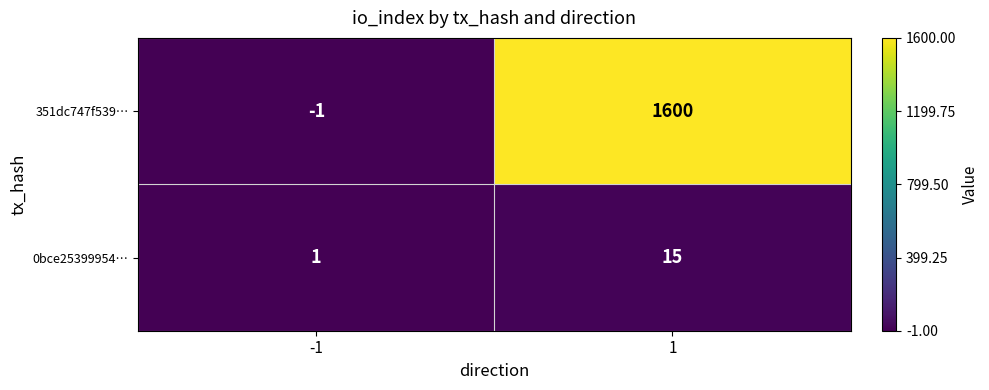

The value of 0bce25399954… at -1 is 1. True or false?

True